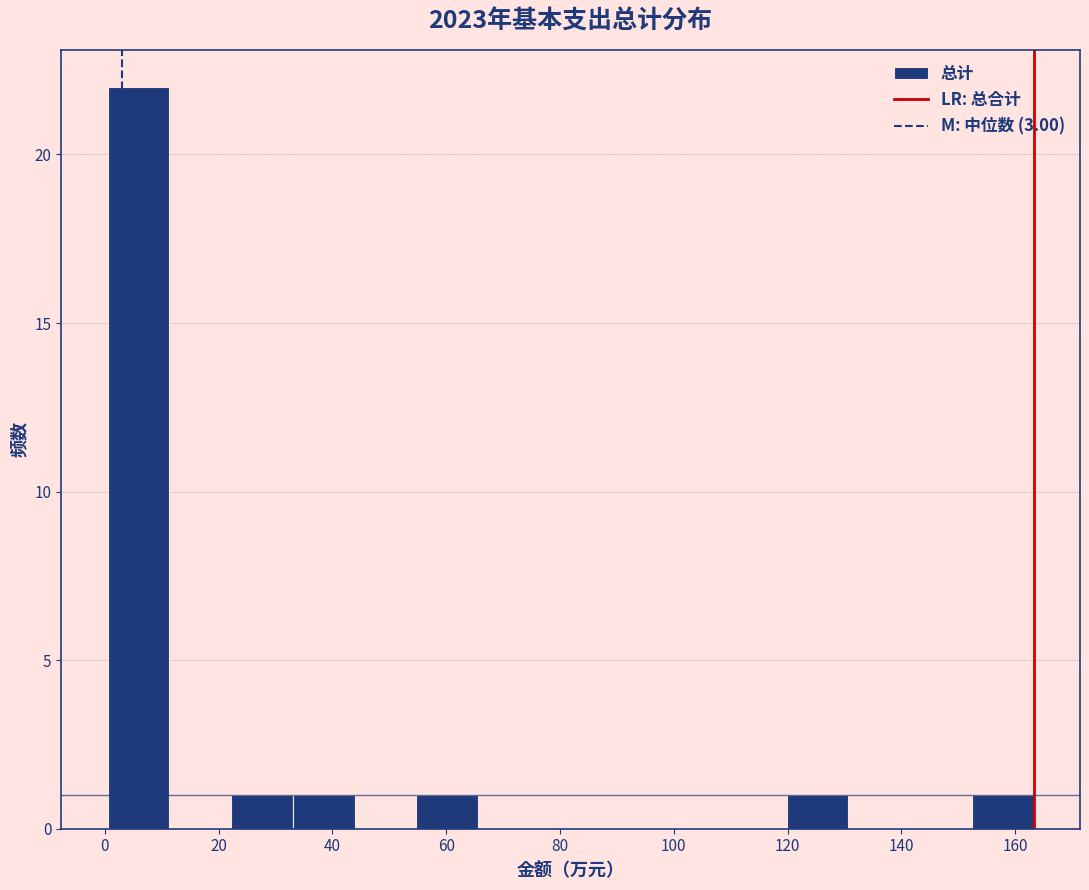

Reading left to right, transcribe this chart: for each bar, give the range it covers on the x-axis and its height. Neither the bar edges nor the heights are printed on the chart, so give them approximately, as read against the axes.

0 to 12: 22
12 to 22: 0
22 to 34: 1
34 to 44: 1
44 to 54: 0
54 to 66: 1
66 to 76: 0
76 to 88: 0
88 to 98: 0
98 to 108: 0
108 to 120: 0
120 to 130: 1
130 to 142: 0
142 to 152: 0
152 to 164: 1